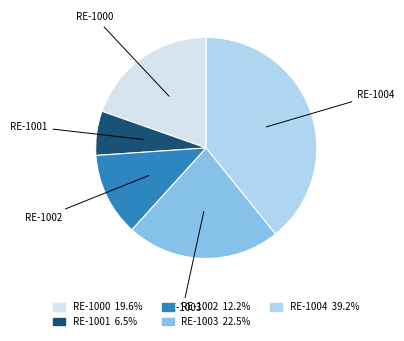

How many segments does this pie chart have?

5